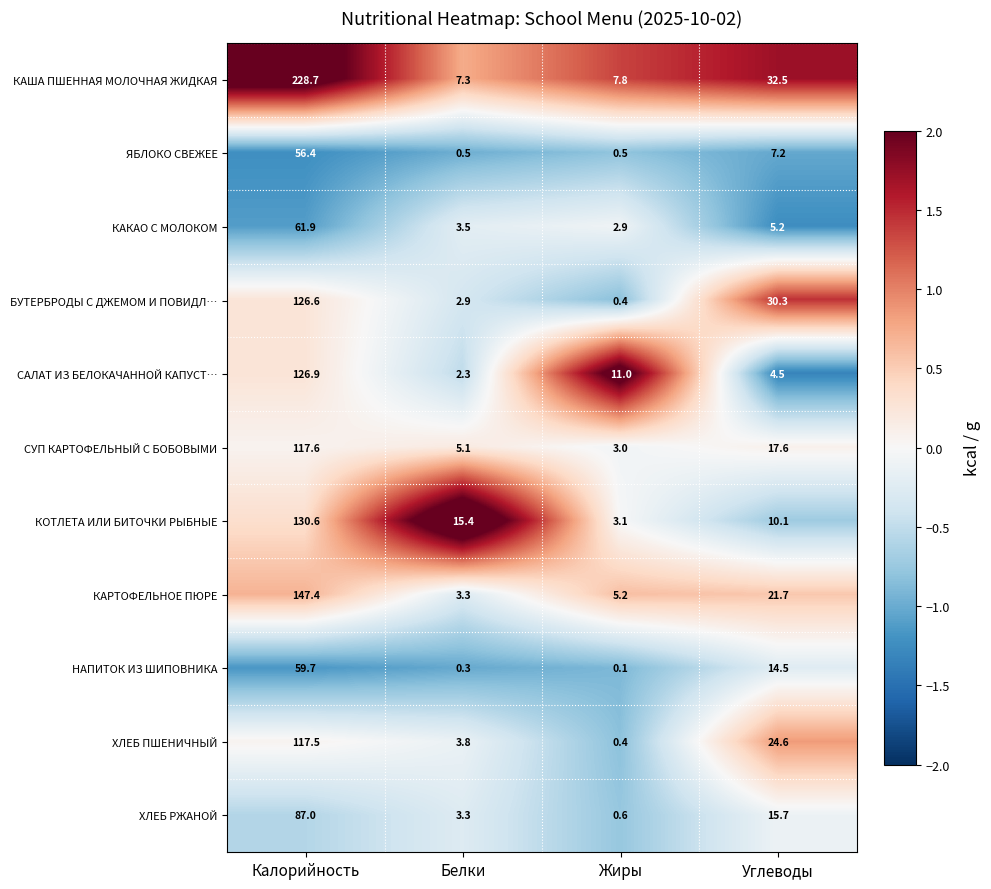

Which series changed the most between Белки and Углеводы?

БУТЕРБРОДЫ С ДЖЕМОМ И ПОВИДЛ…